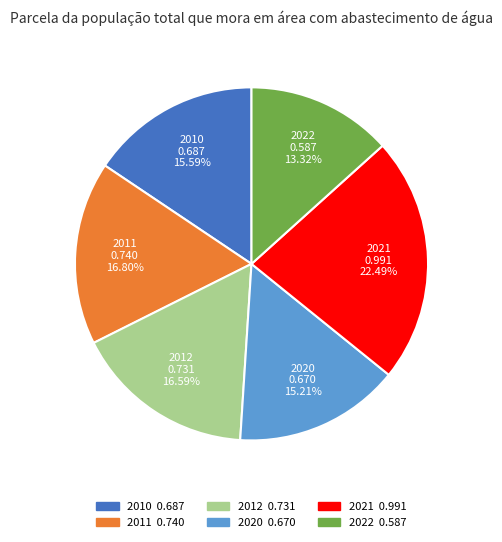

Count the number of slices in the pie.

6